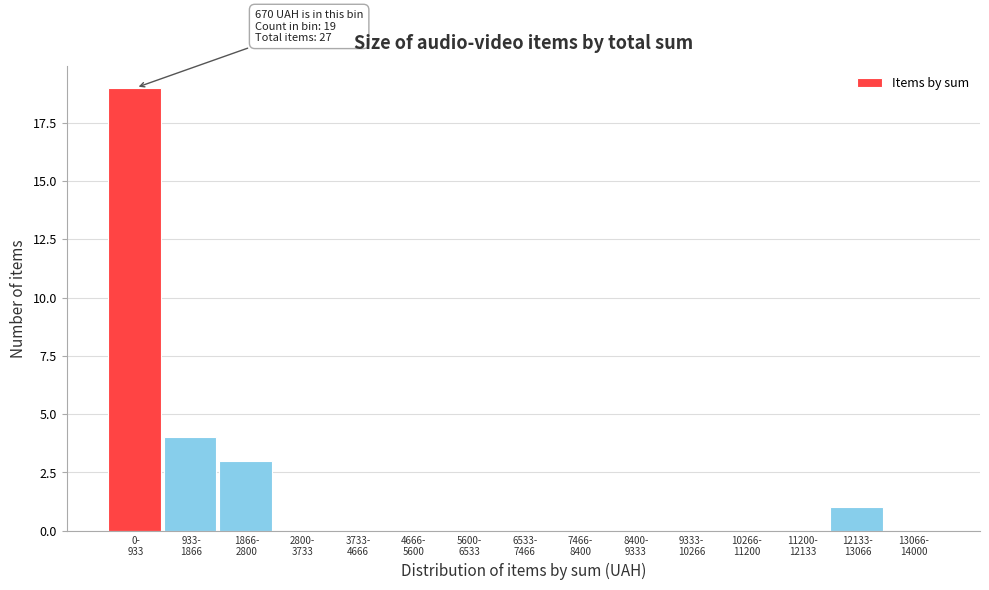

What is the sum of all values?

27